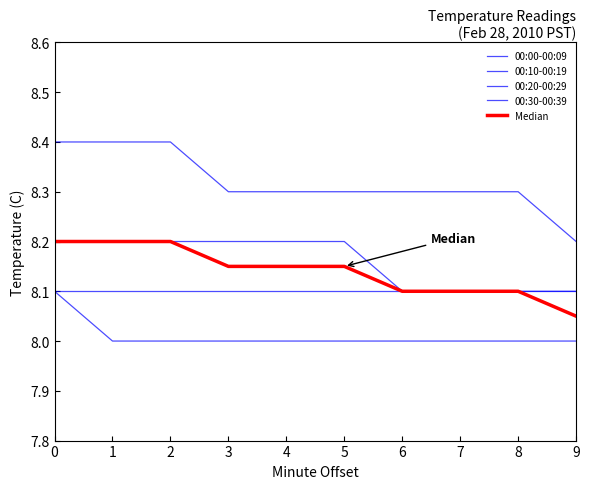

At 8, list the series in order from smallest to largest.

00:30-00:39, 00:10-00:19, 00:20-00:29, Median, 00:00-00:09